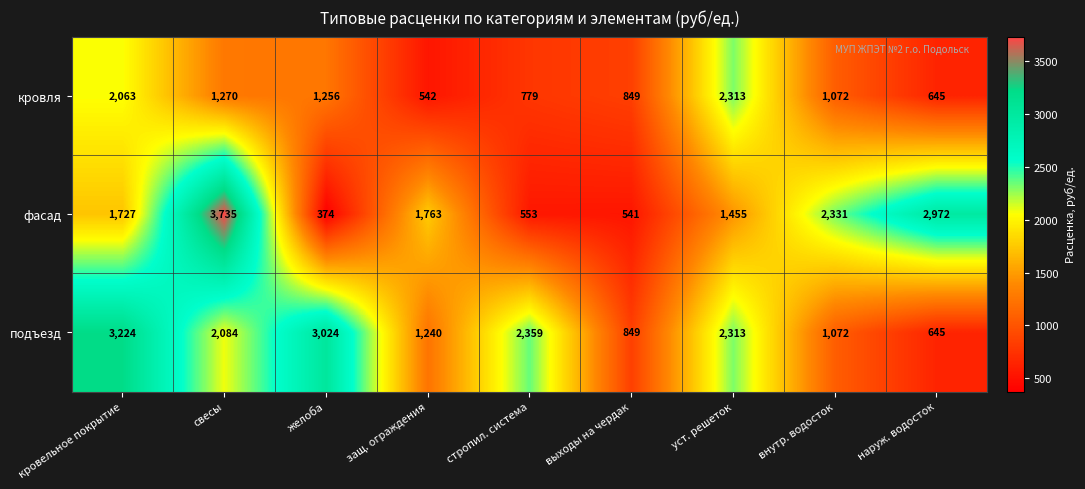

What is the total value across all series at желоба?

4654